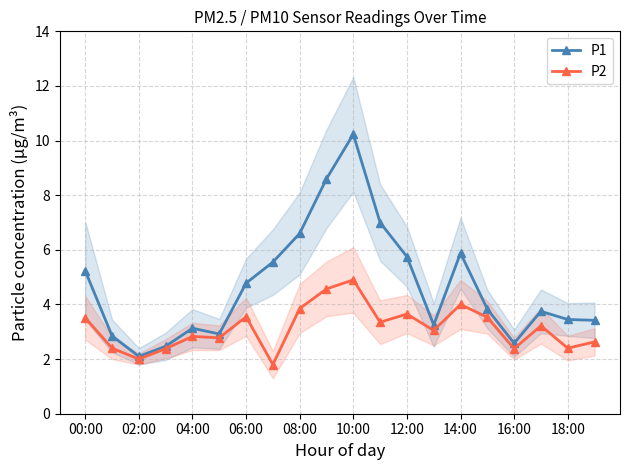

True or false: P2 and P1 intersect in this chart.

False